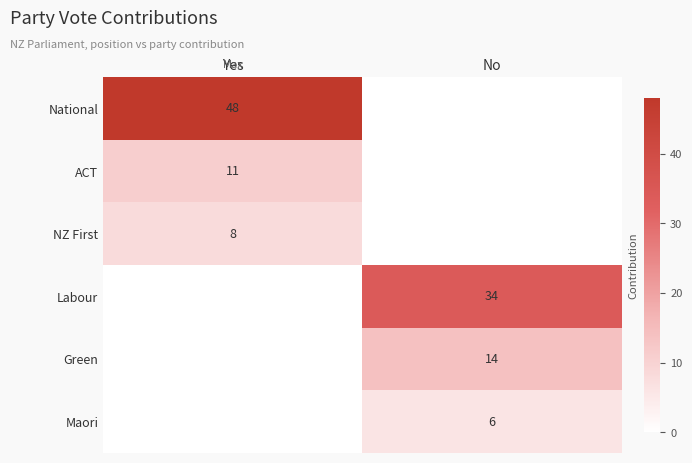

Is it true that National equals 70 at Yes?

False